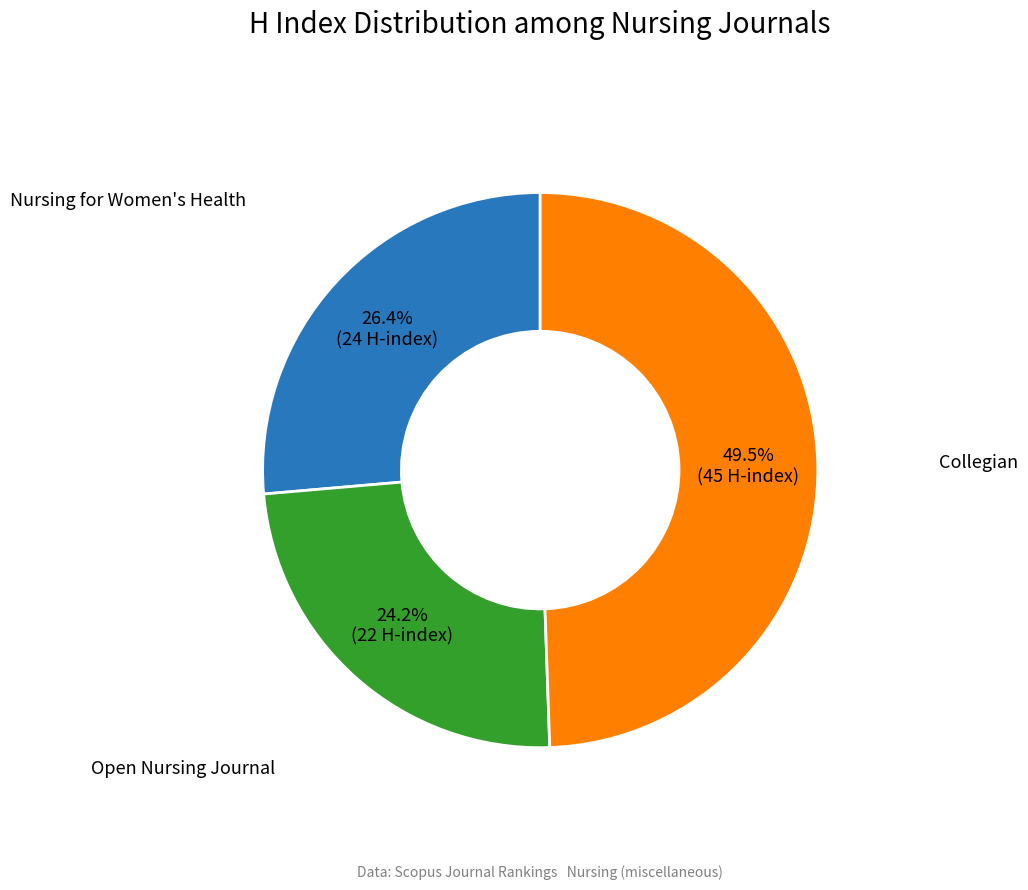

Does any single category account for the majority?

No